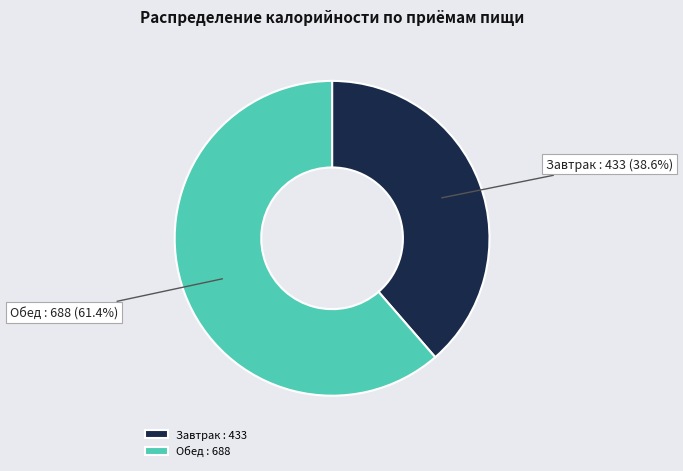

To the nearest percent, what is the difference between the Завтрак and Обед slice percentages?

23%